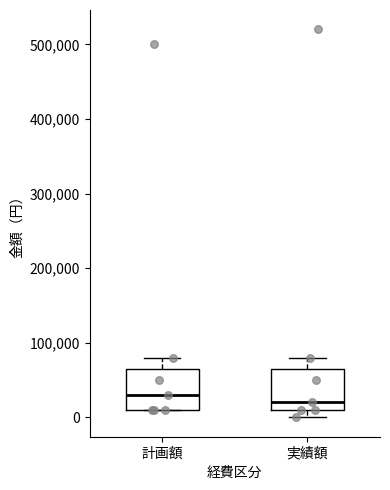

Where is the upper edge of the box for 実績額 on the y-axis? The values are not printed on the chart, so give them approximately, as read against the axis.

70000